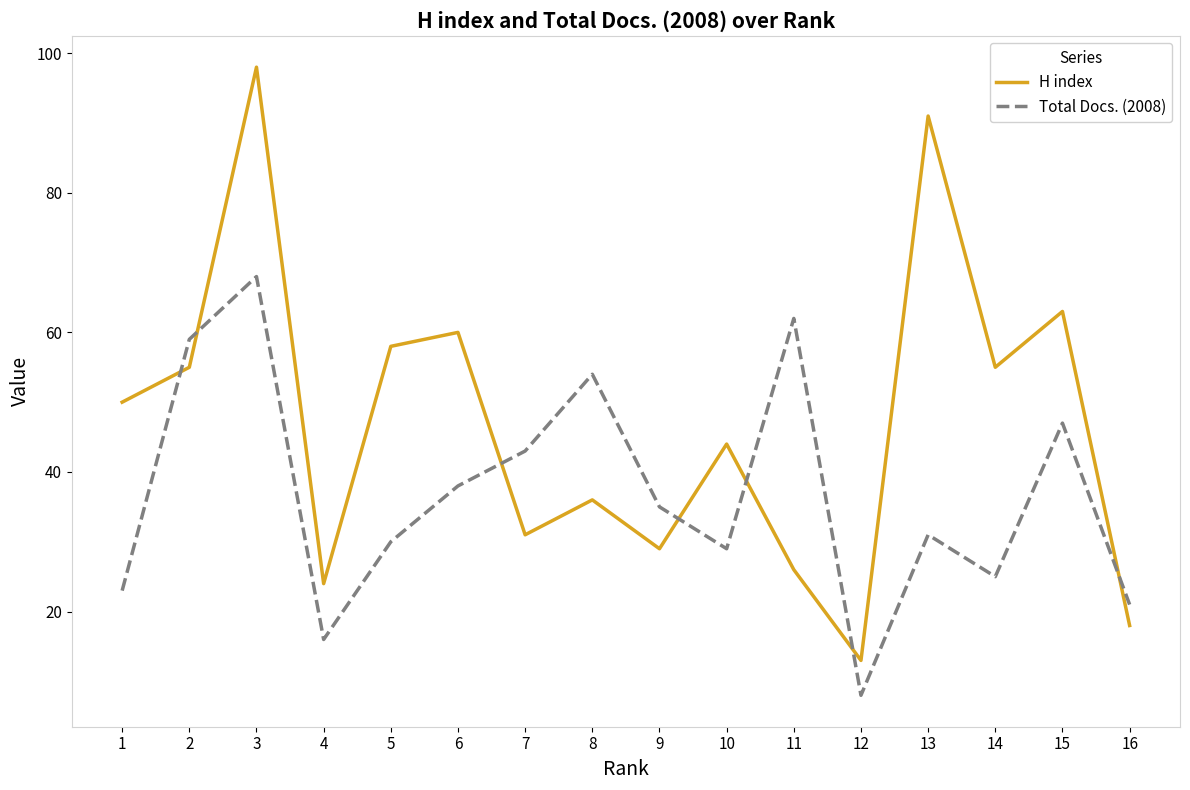

At which category does the chart reach its minimum across all series?

12